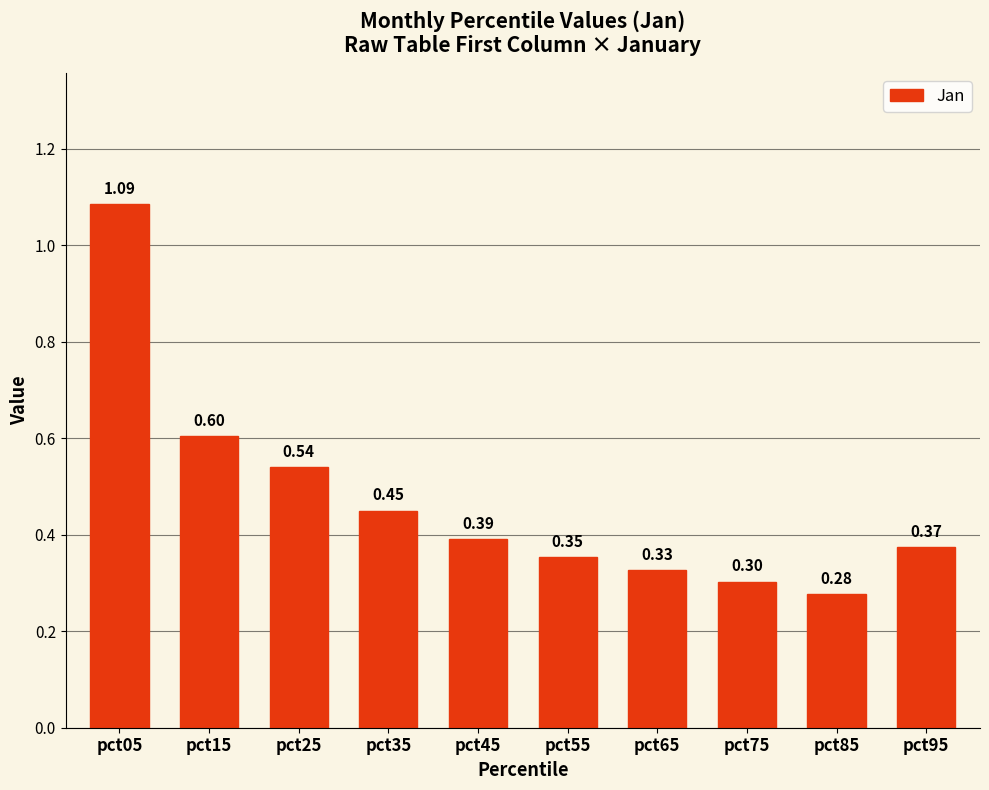

What is the sum of all values?

4.7